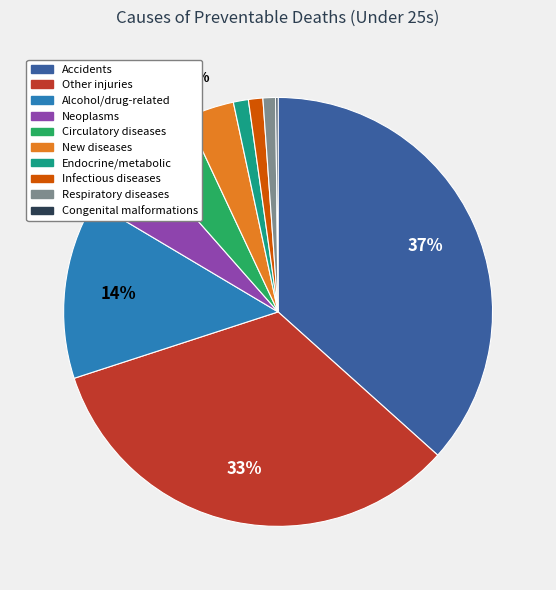

Between Alcohol/drug-related and Other injuries, which is larger?

Other injuries